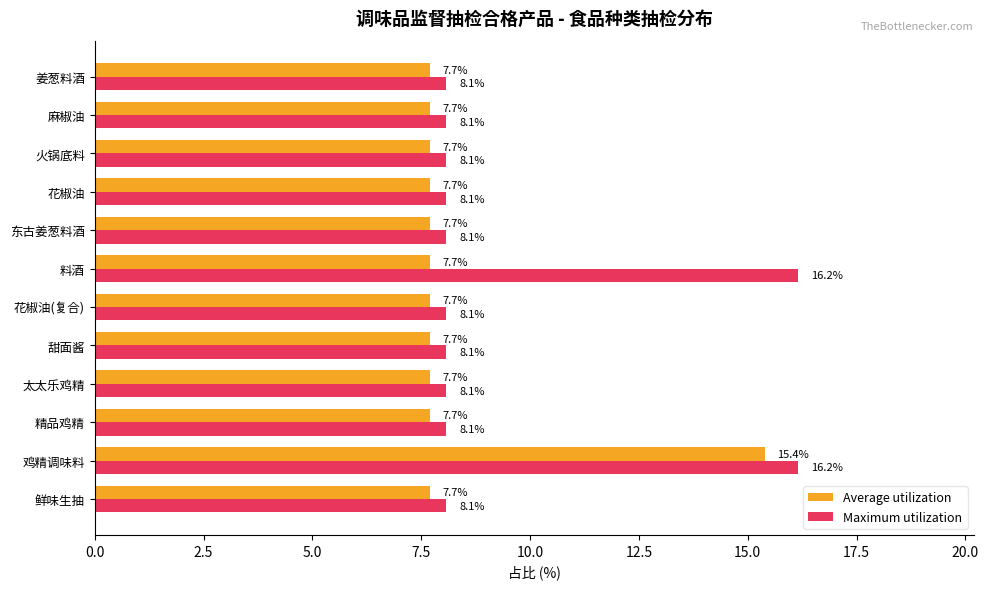

How many series are shown in this chart?

2